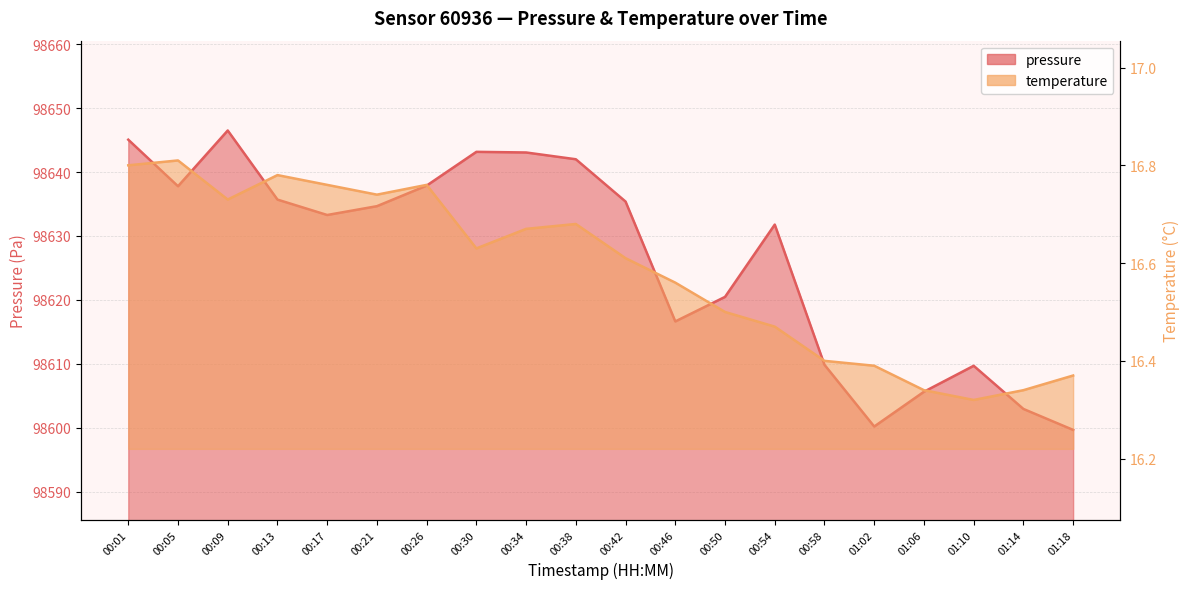

What is the value of the pressure point at the 13th from the left?

98620.5